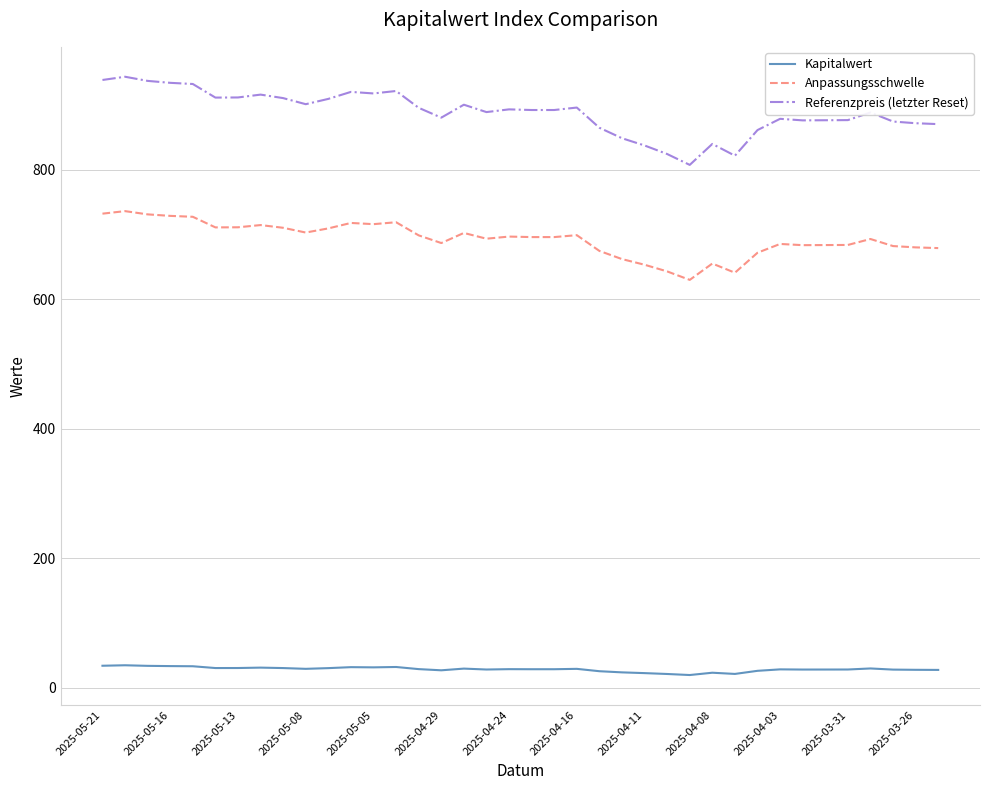

What is the difference between the maximum and minimum values in the Anpassungsschwelle series?

106.2